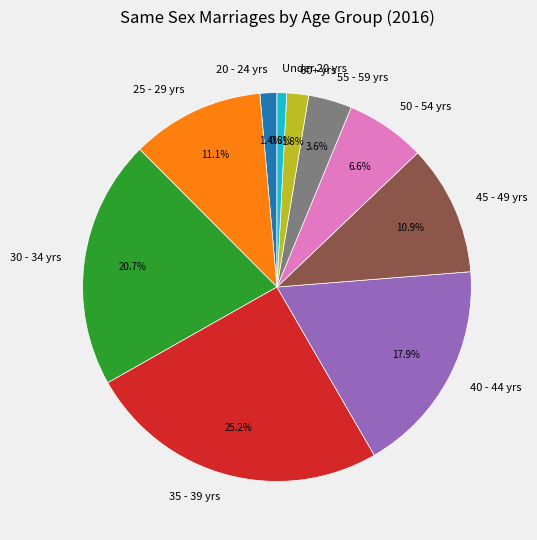

Combined, do 40 - 44 yrs and 30 - 34 yrs account for over 50%?

No